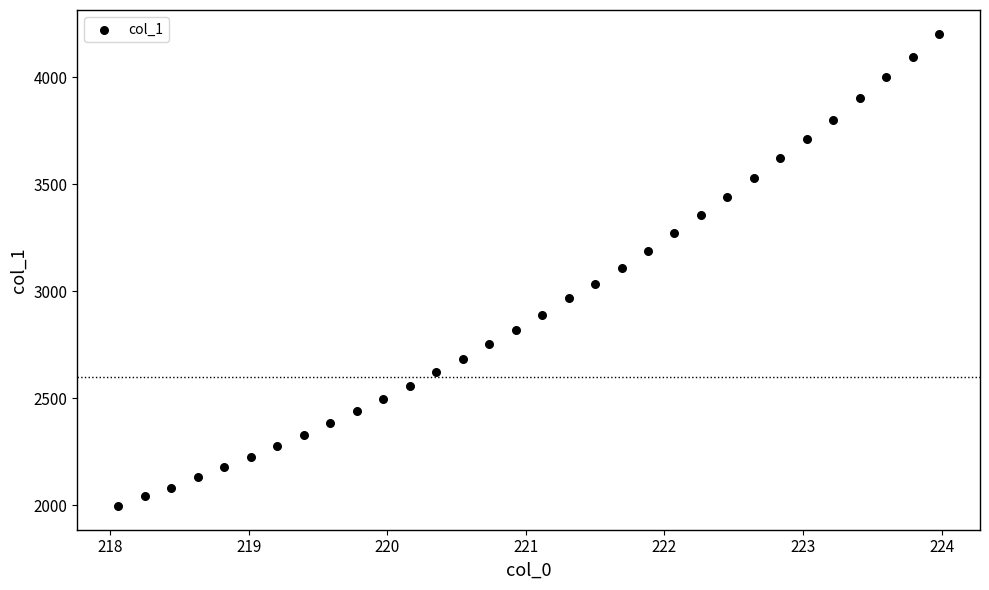

What is the range of X values (max minus min)?

5.9